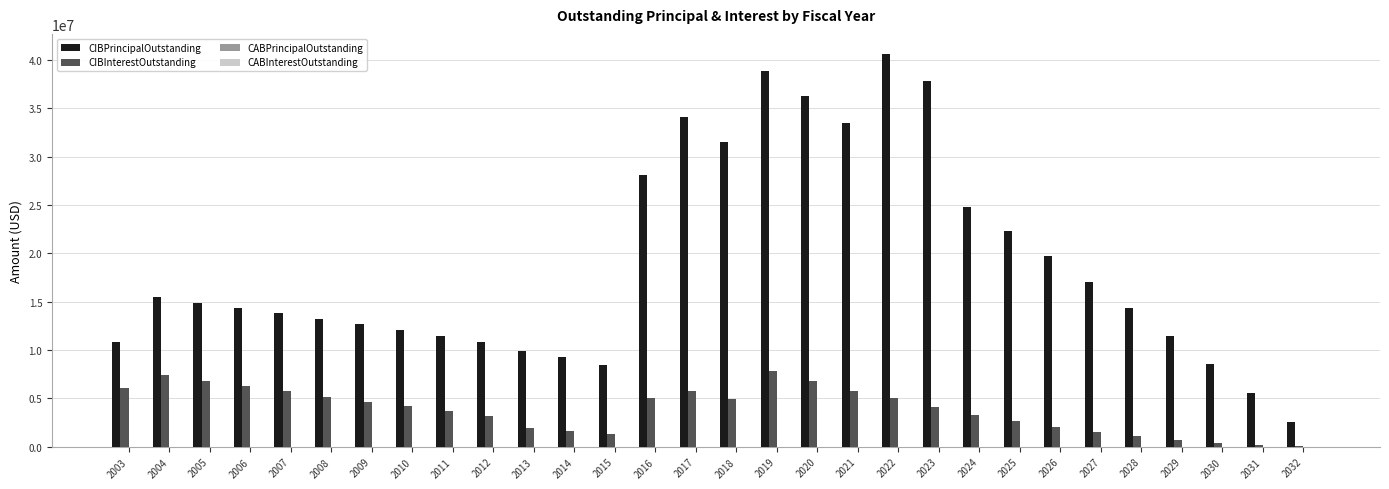

Which series has the largest total across all categories?

CIBPrincipalOutstanding